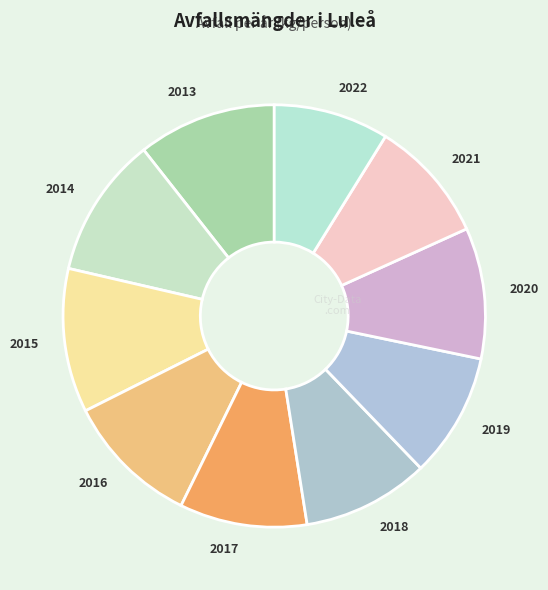

The 2019 slice represents 10% of the pie. True or false?

True